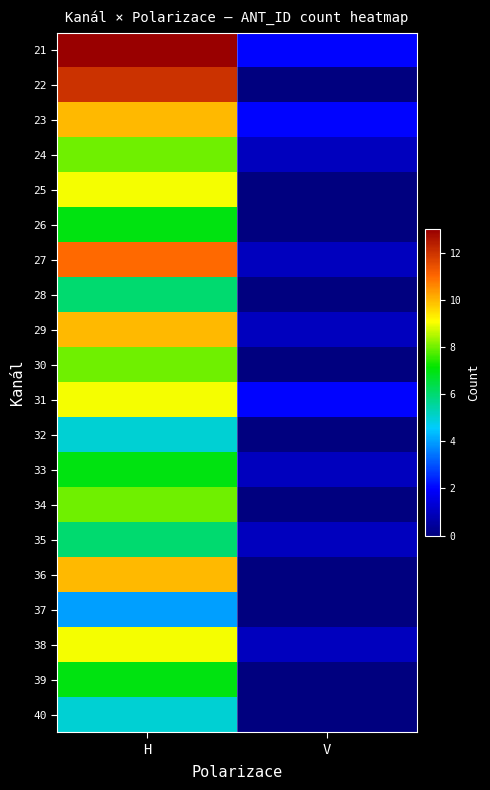

Rank the series by their maximum value, from lowest to highest.

37, 32, 40, 28, 35, 26, 33, 39, 24, 30, 34, 25, 31, 38, 23, 29, 36, 27, 22, 21